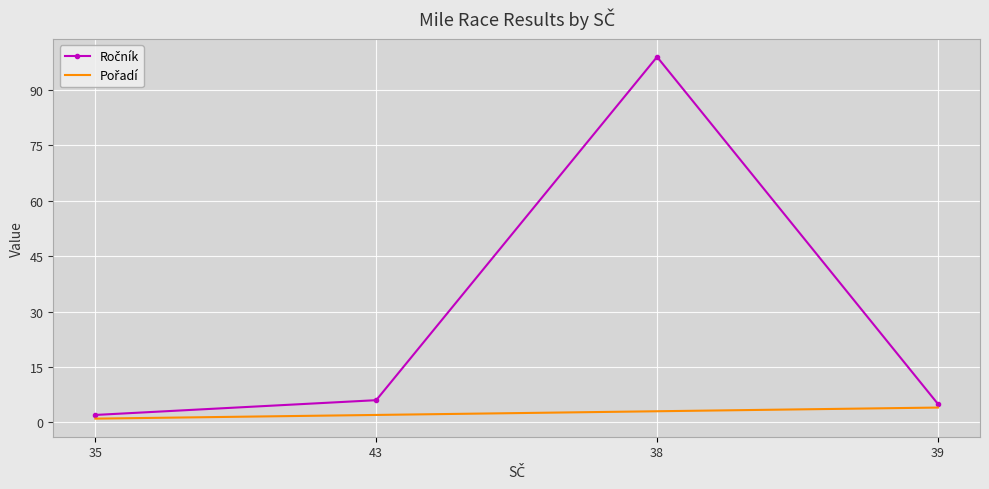

What is the maximum value shown in the chart?

99